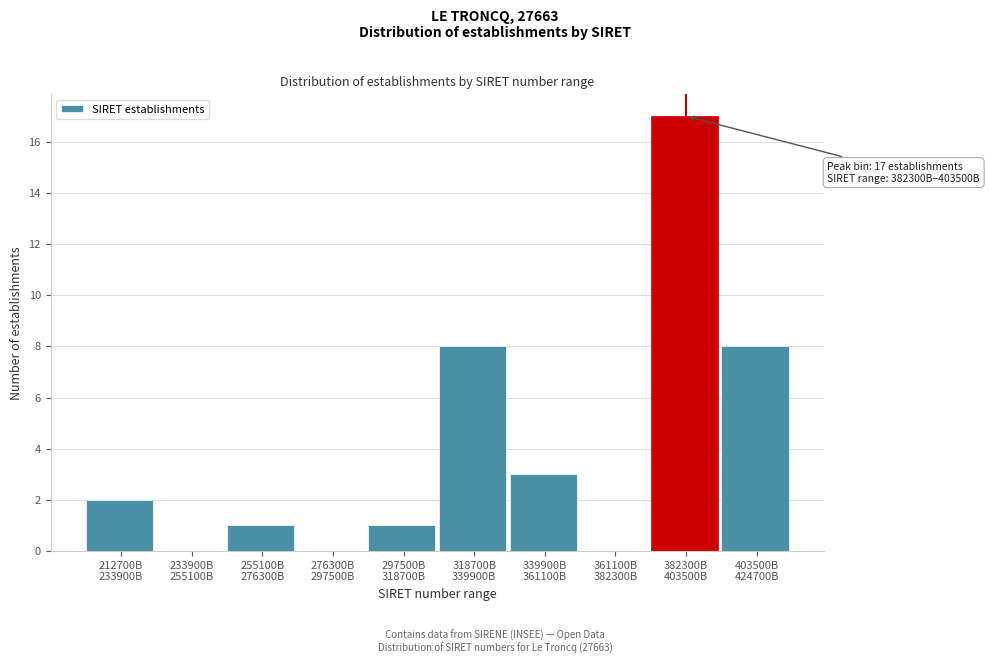

What is the maximum value shown in the chart?

17